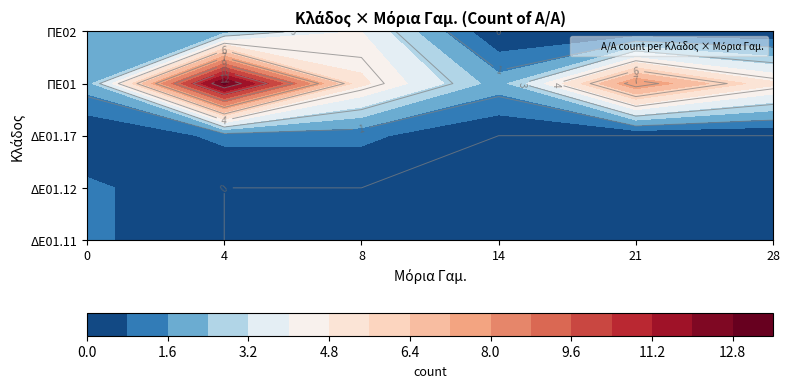

What is the highest value of the ΠΕ02 series?

4